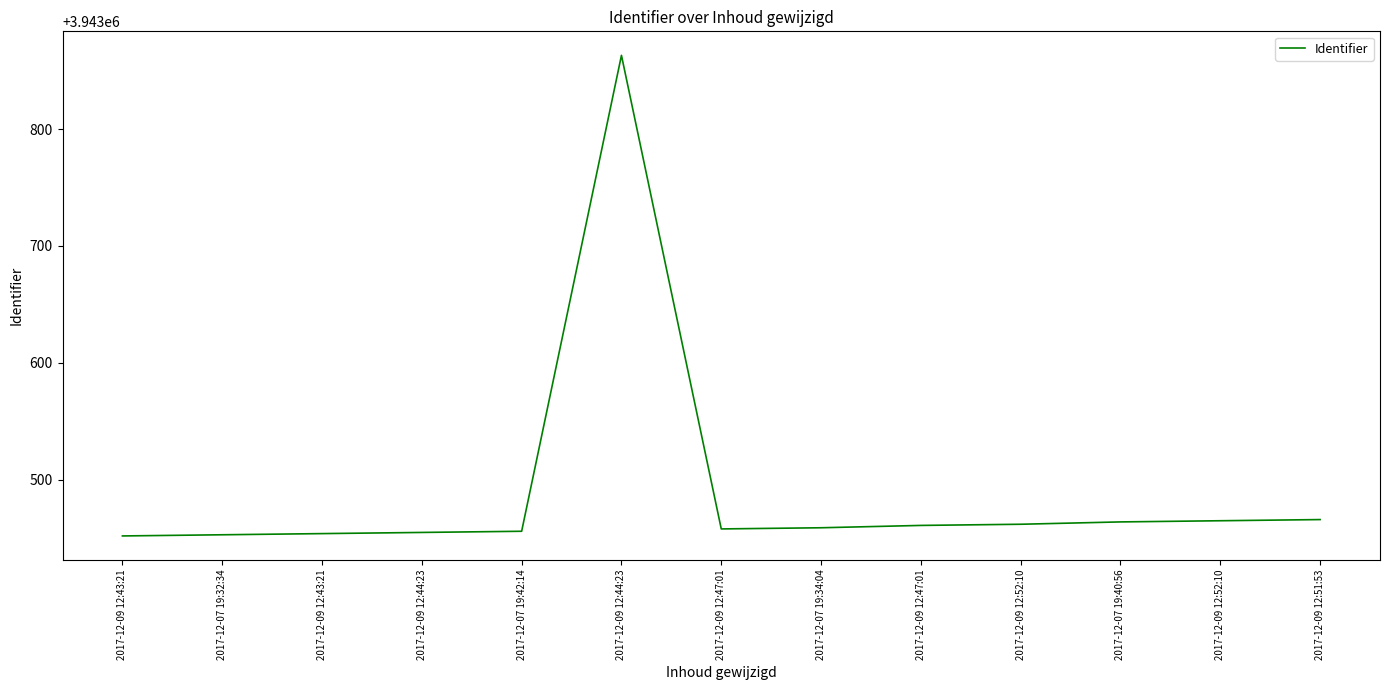

The chart shows a value of 6131760 at 2017-12-07 19:32:34. True or false?

False